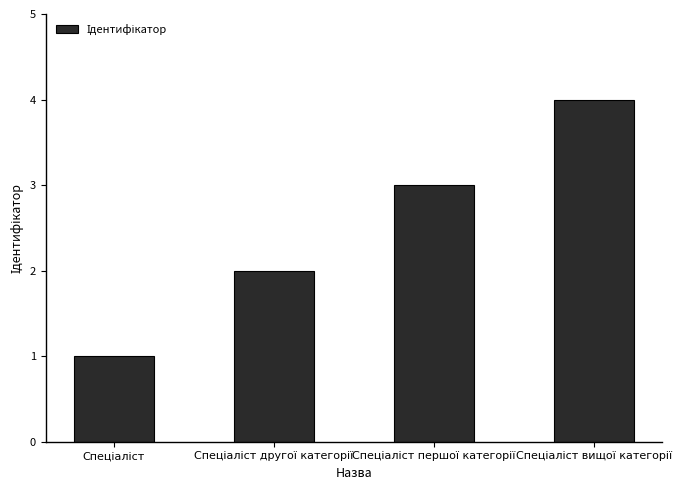

What is the greatest value displayed?

4